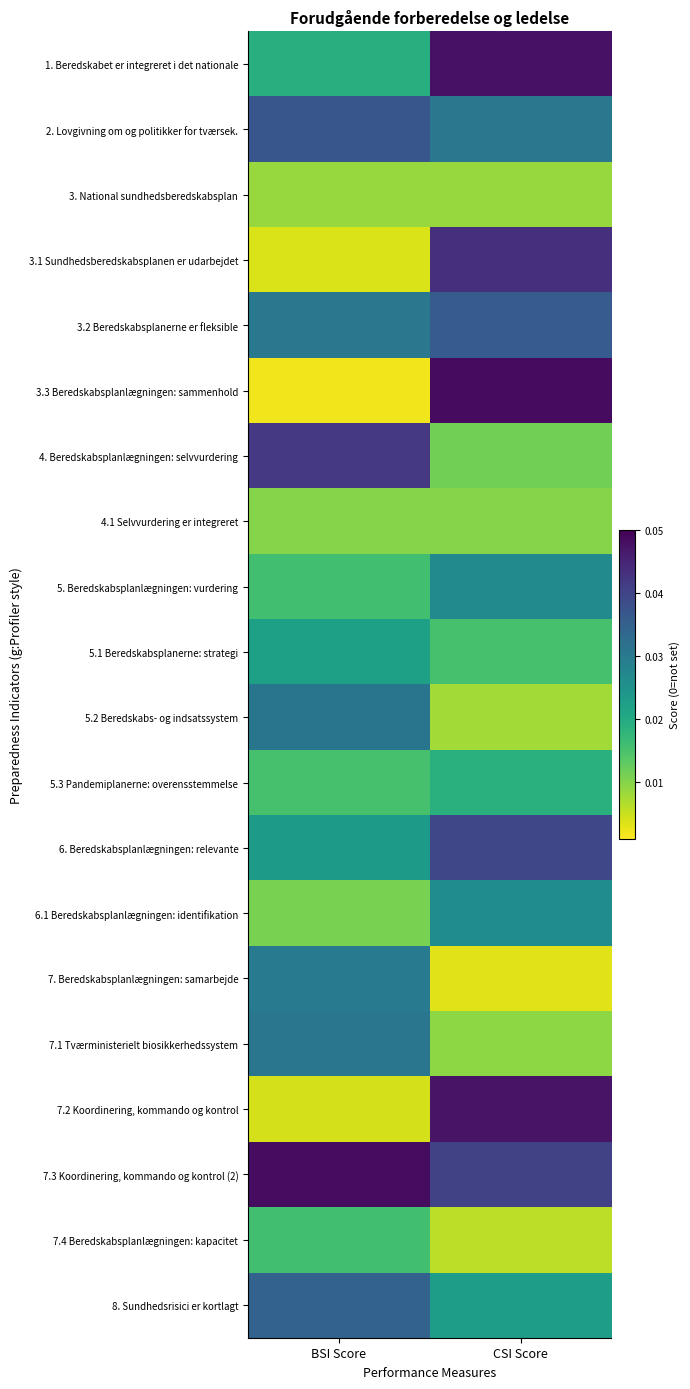

Which has a higher value, BSI Score or CSI Score?

CSI Score